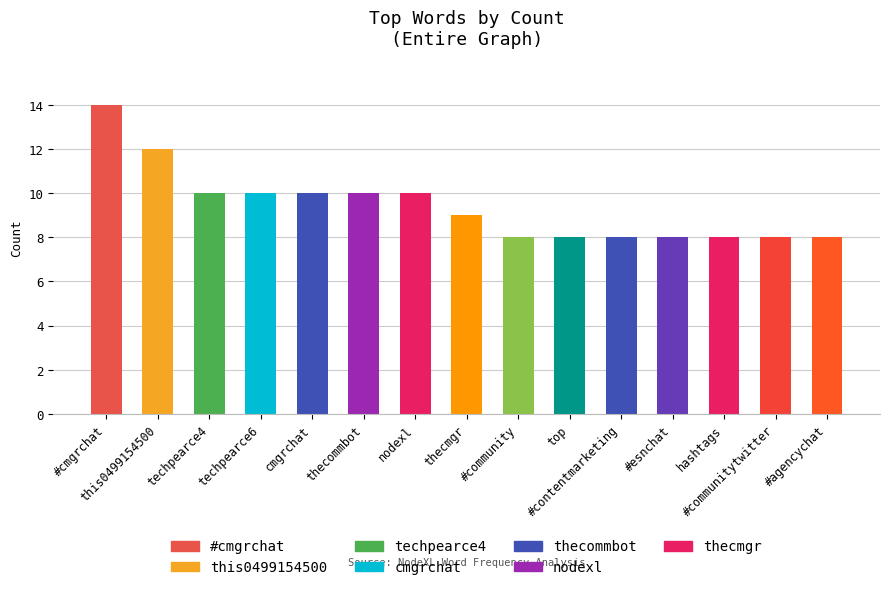

Count the values in the range 8 to 10.

13